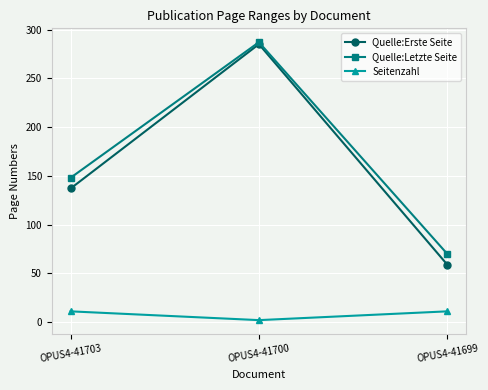

Rank the series at OPUS4-41703 from highest to lowest value.

Quelle:Letzte Seite, Quelle:Erste Seite, Seitenzahl